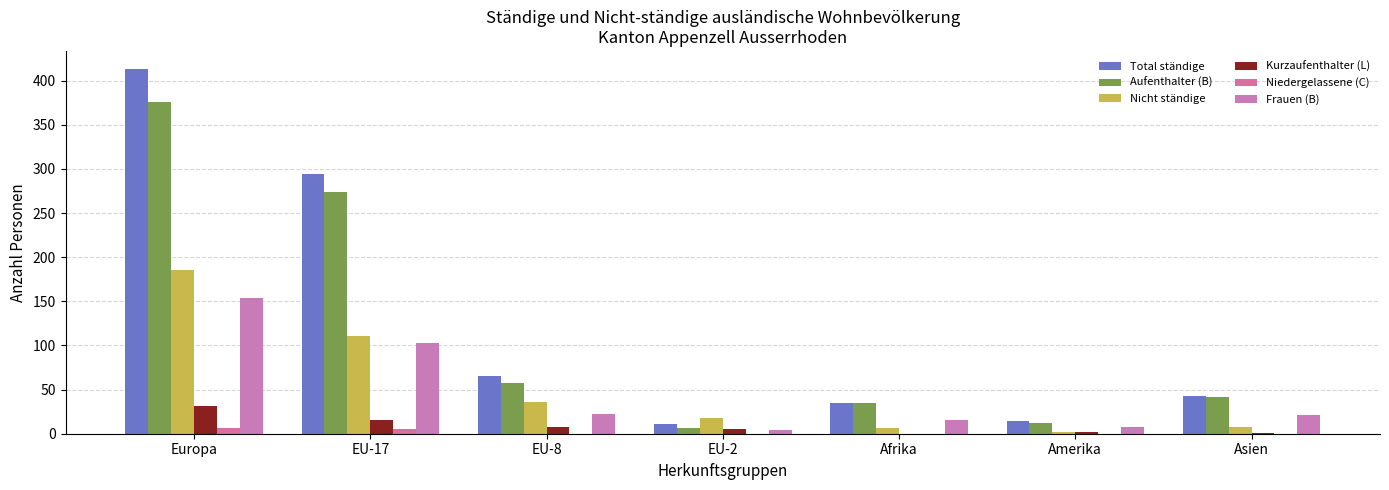

At which category is the sum across all series the highest?

Europa